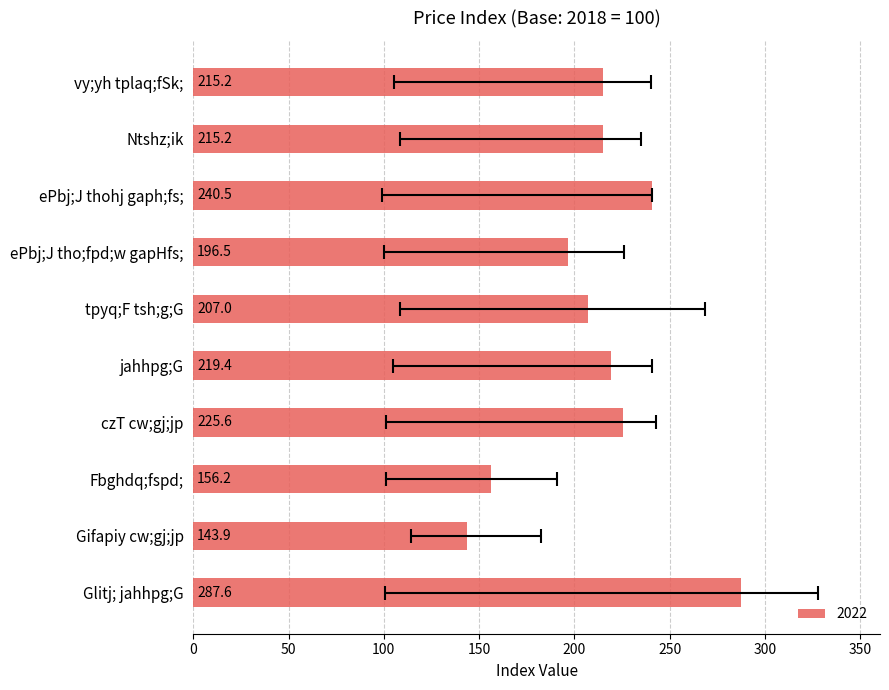

The 2020 series shows 151.2 at Fbghdq;fspd; jahhpg;Gf;fs;. True or false?

False